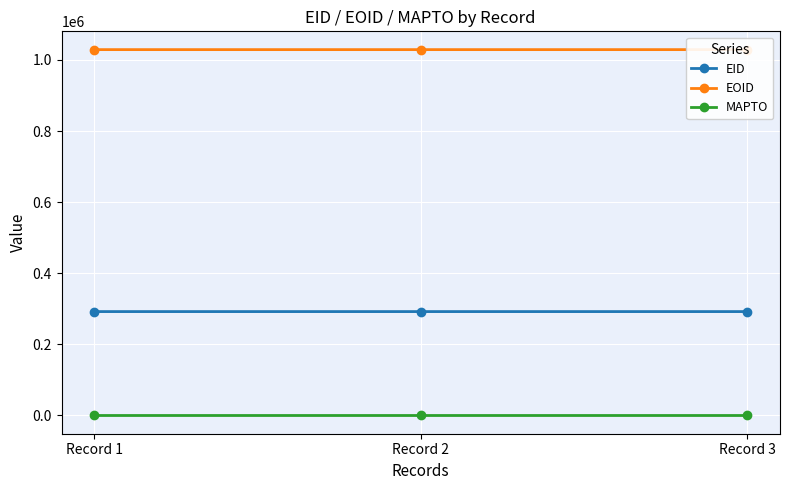

Reading left to right, extract all data points from this chart.

EID: 292151	292150	292148
EOID: 1029090	1029091	1029092
MAPTO: 0	0	0